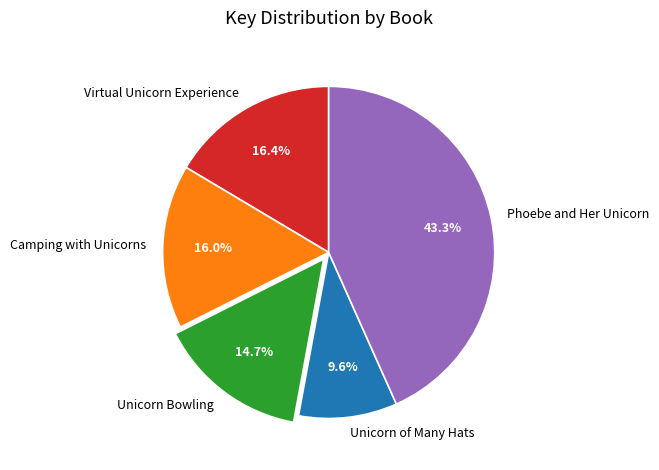

Between Phoebe and Her Unicorn and Camping with Unicorns, which is larger?

Phoebe and Her Unicorn